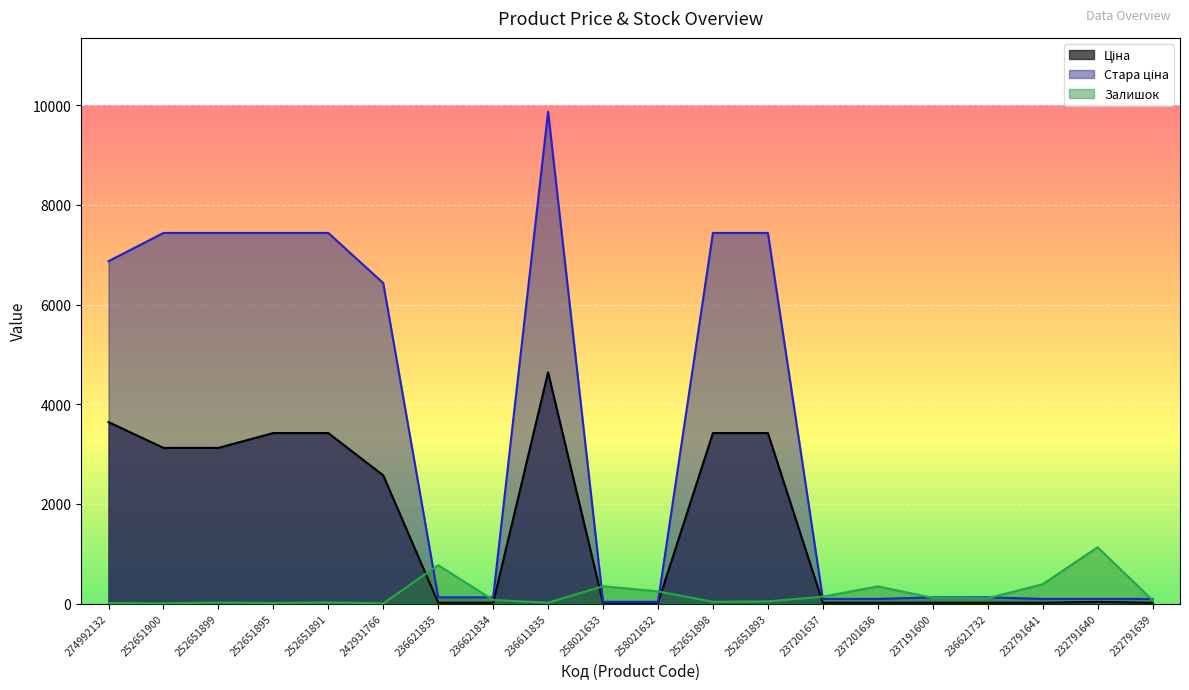

What is the difference between the Залишок values at 252651893 and 258021633?

304.0